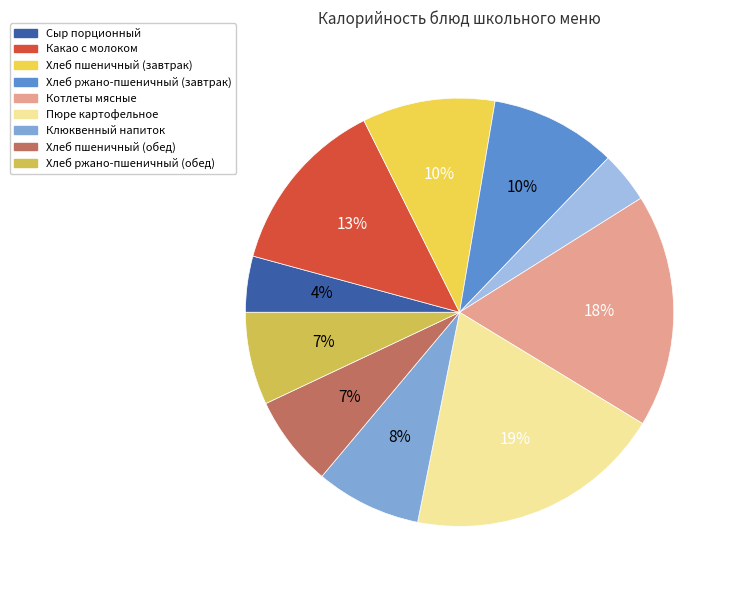

Rank the categories by value from highest to lowest.

Пюре картофельное, Котлеты мясные, Какао с молоком, Хлеб пшеничный (завтрак), Хлеб ржано-пшеничный (завтрак), Клюквенный напиток, Хлеб ржано-пшеничный (обед), Хлеб пшеничный (обед), Сыр порционный, Мандарины свежие